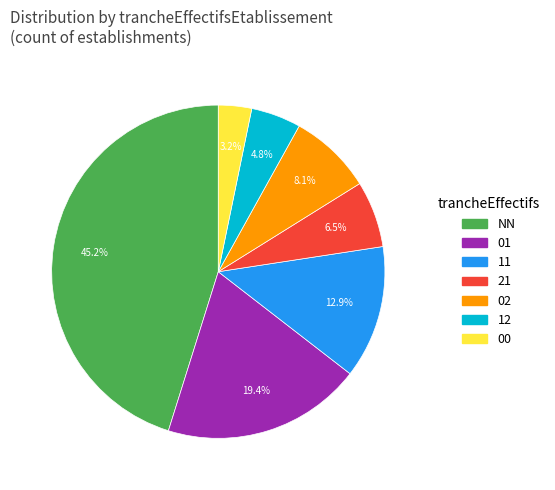

Combined, what portion of the pie is 02 and 00?

11.3%